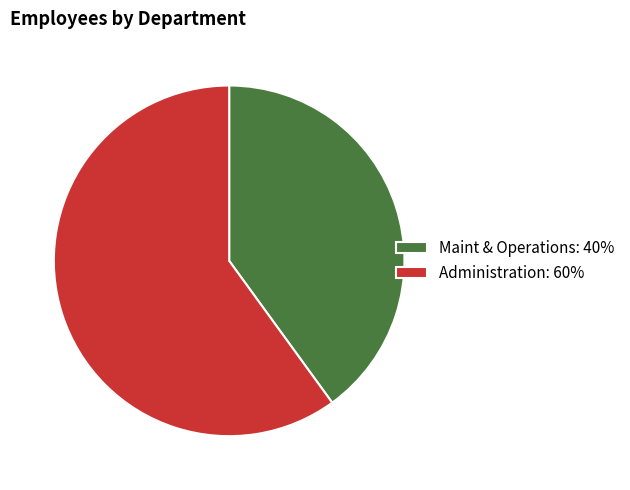

What is the ratio of the value at Administration: 60% to the value at Maint & Operations: 40%?

1.5